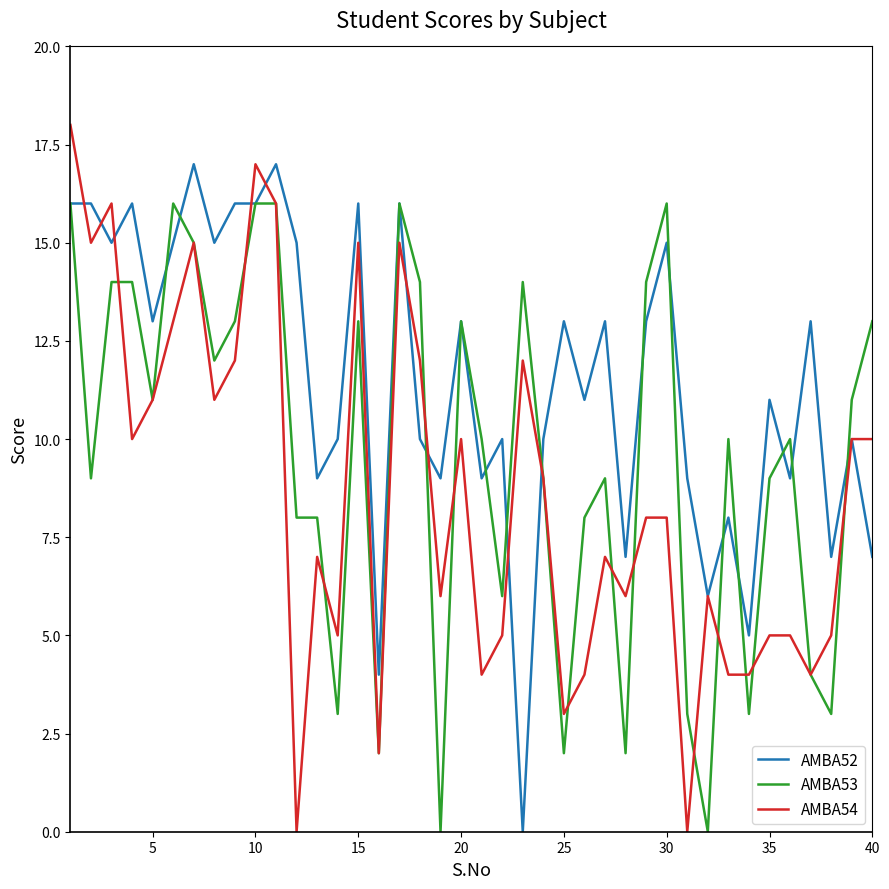

Which series has the largest total across all categories?

AMBA52